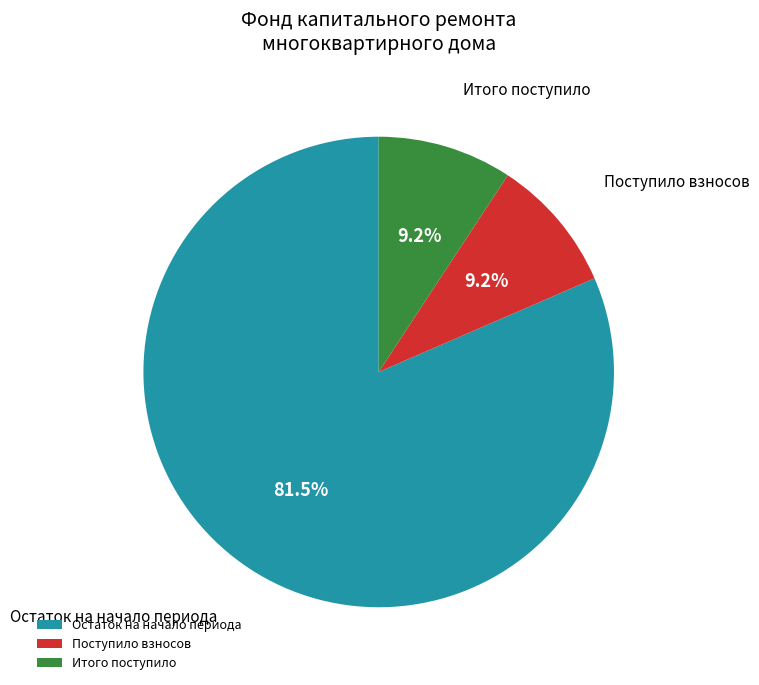

To the nearest percent, what is the difference between the largest and smallest slice percentages?

72%